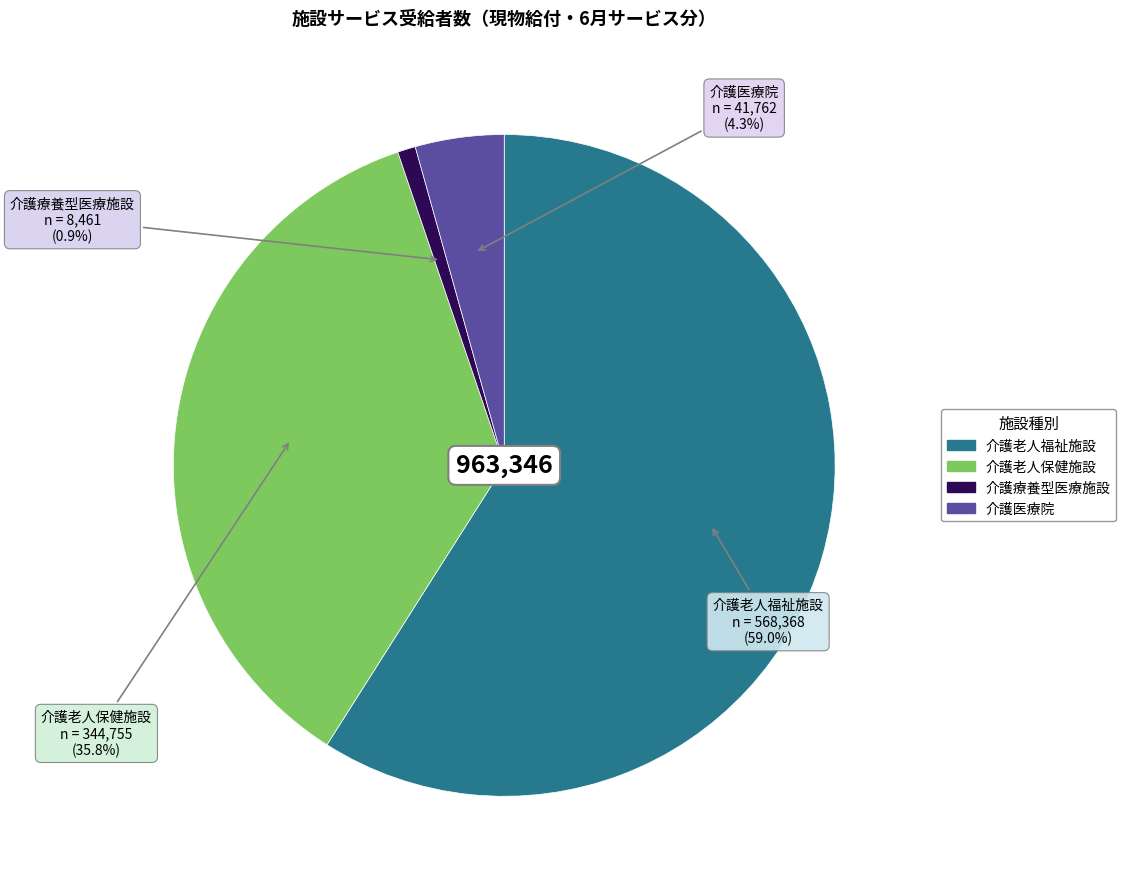

Is there any slice that represents more than half of the pie?

Yes